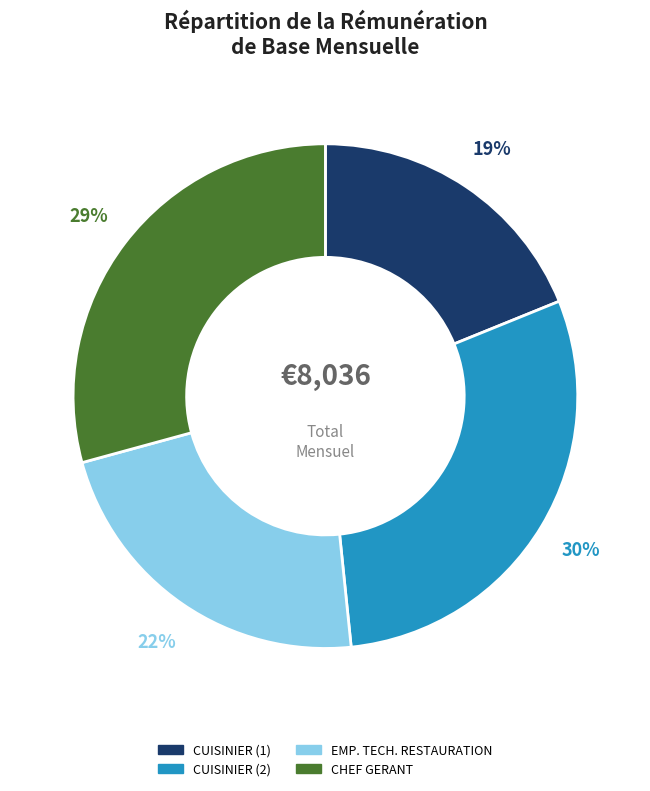

To the nearest percent, what is the average slice percentage?

25%